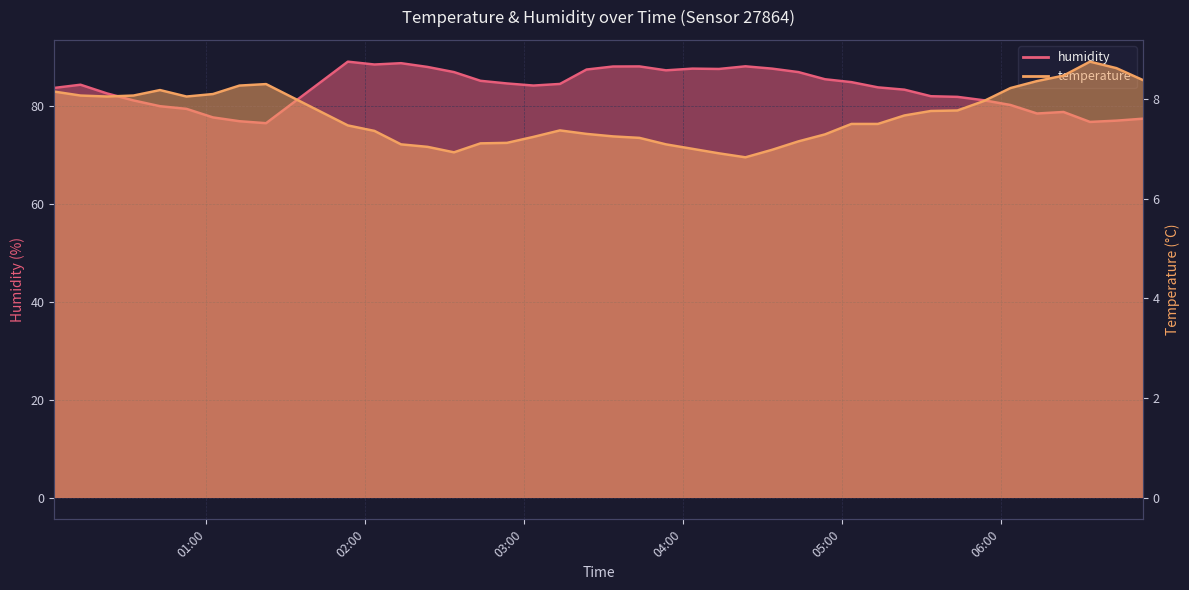

True or false: humidity has more than 0 interior local peaks.

True